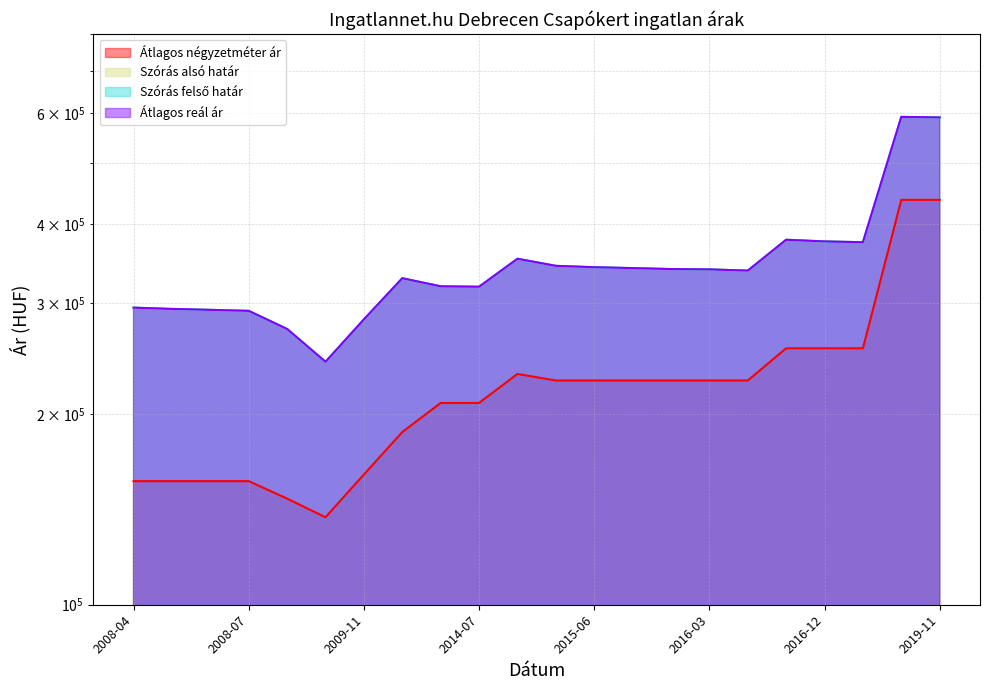

Which series has the largest total across all categories?

Szórás alsó határ